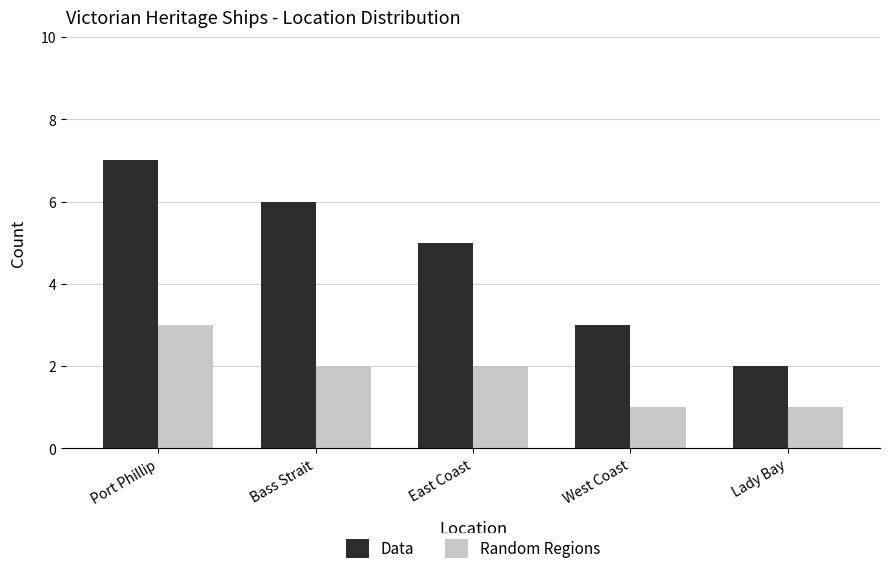

The value of Data at West Coast is 5. True or false?

False